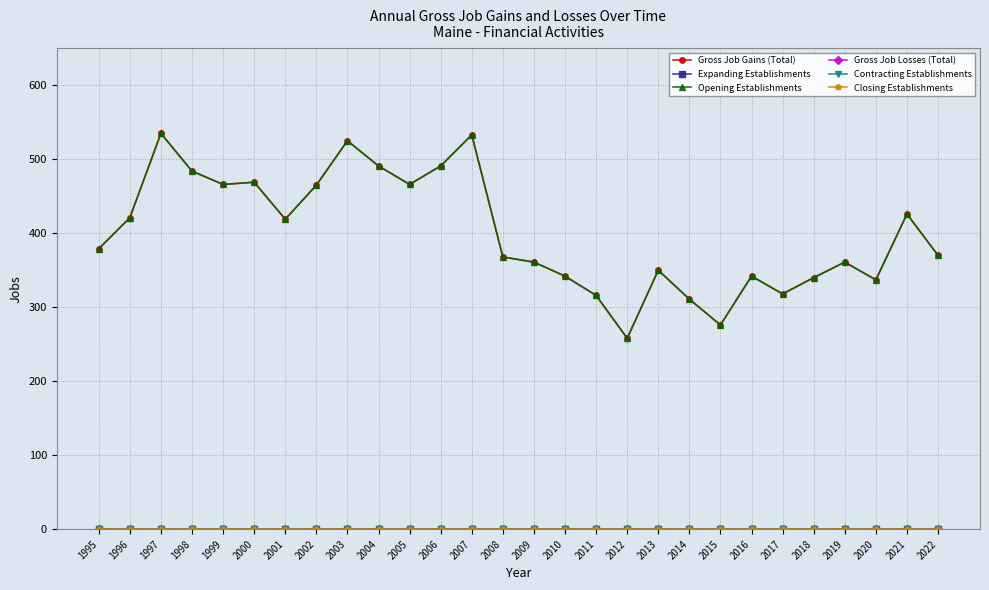

What is the value of the Gross Job Gains (Total) point at the 28th from the left?

370